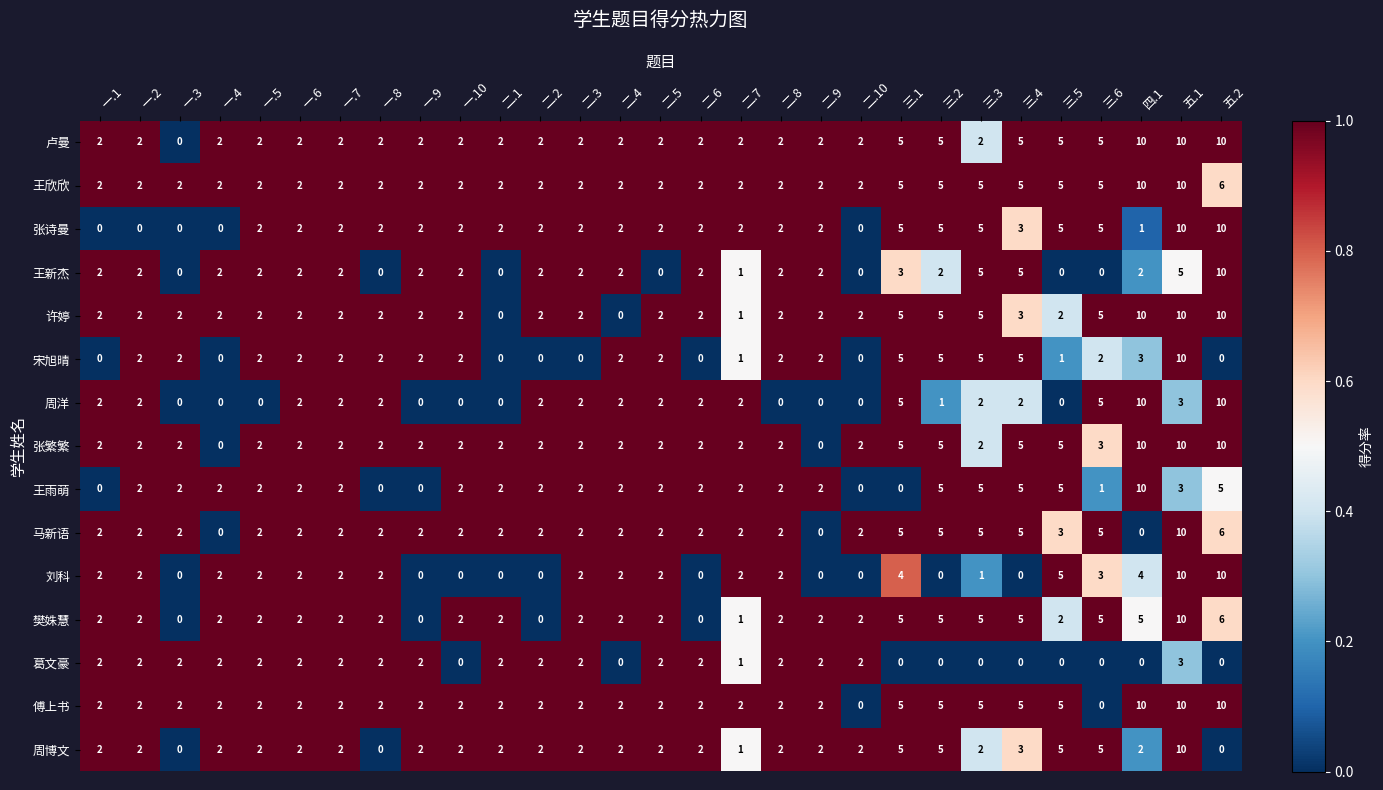

Which series has the largest total across all categories?

王欣欣